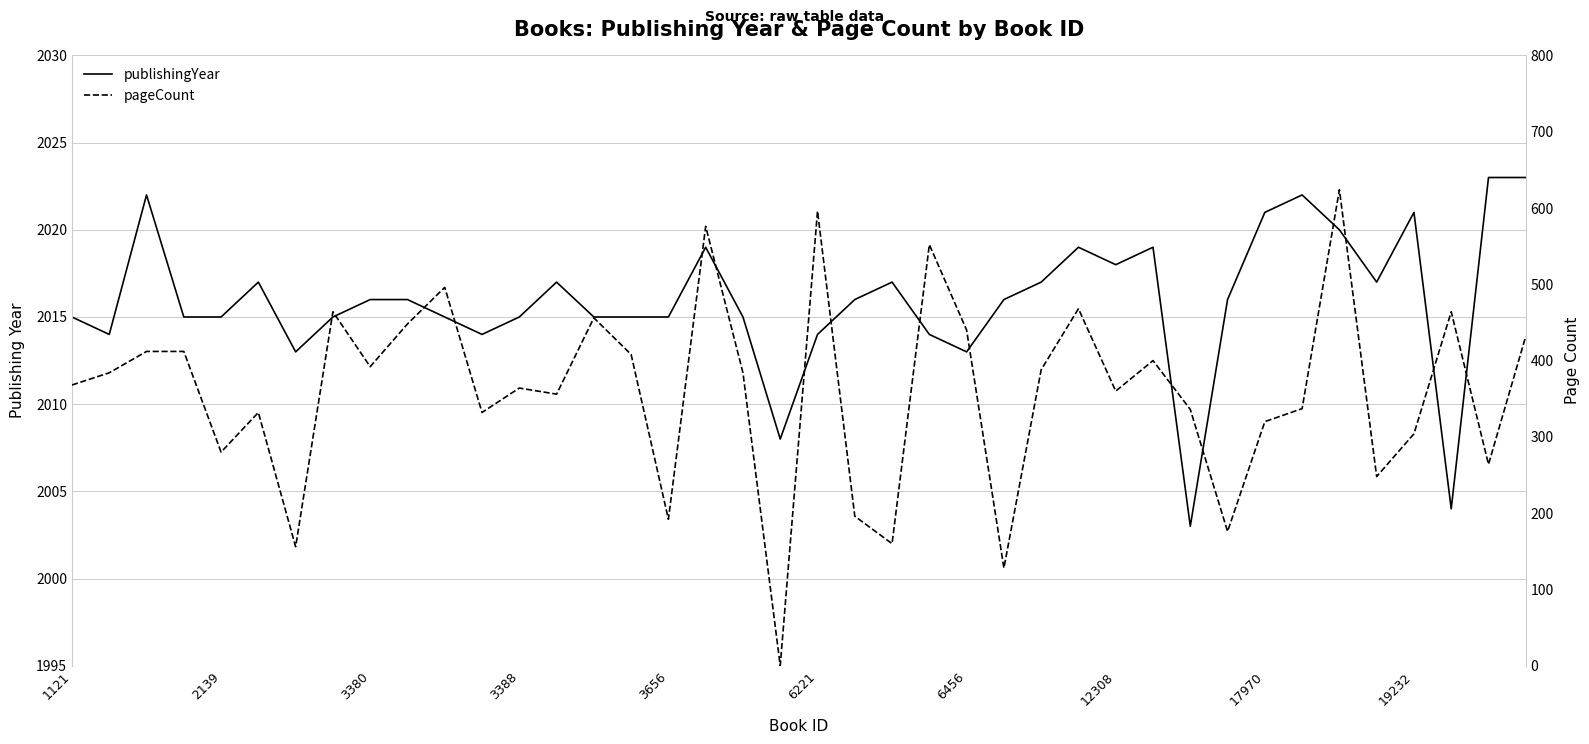

True or false: publishingYear has a value of 2020 at 34.

True